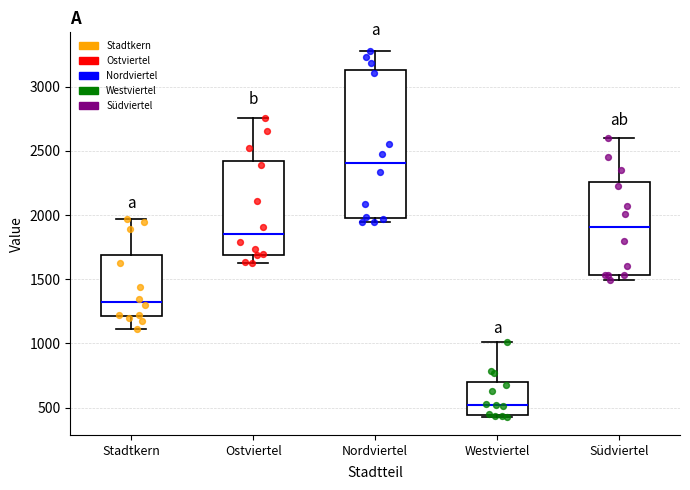

Reading left to right, read every box against the y-axis: the position of its median line, the range the box covers, and the ends of its whiskers. The values are not printed on the chart, so give them approximately, as read against the axis.

Stadtkern: median 1300, box 1200 to 1700, whiskers 1100 to 1950
Ostviertel: median 1850, box 1700 to 2400, whiskers 1650 to 2750
Nordviertel: median 2400, box 2000 to 3150, whiskers 1950 to 3300
Westviertel: median 500, box 450 to 700, whiskers 450 to 1000
Südviertel: median 1900, box 1550 to 2250, whiskers 1500 to 2600